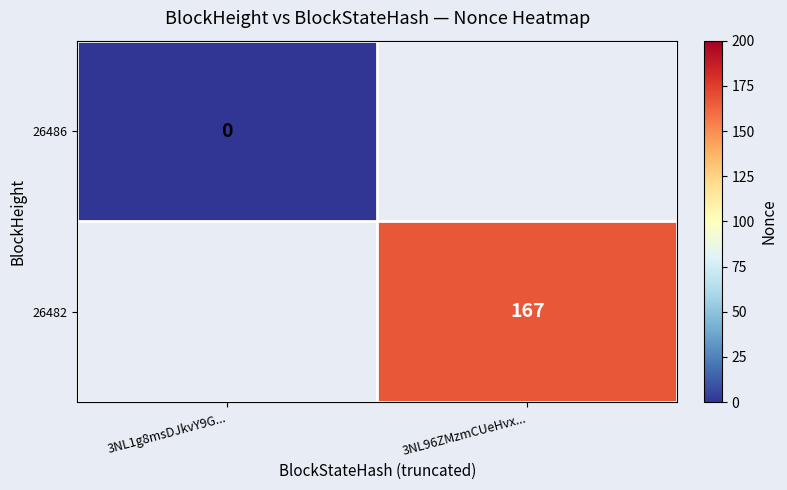

Is the value of 26482 at 3NL96ZMzmCUeHvx... greater than the value of 26486 at 3NL1g8msDJkvY9G...?

Yes